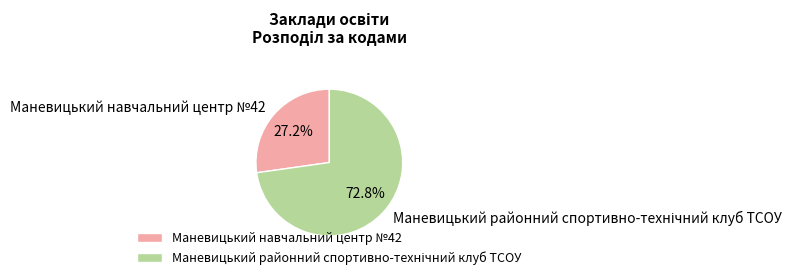

To the nearest percent, what is the difference between the largest and smallest slice percentages?

46%